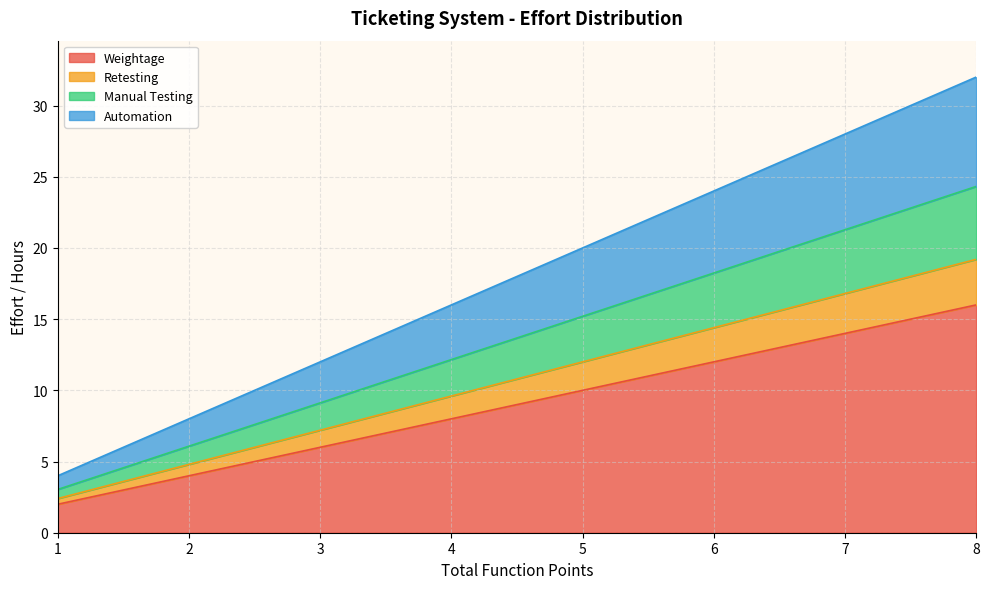

What is the minimum value shown in the chart?

0.4